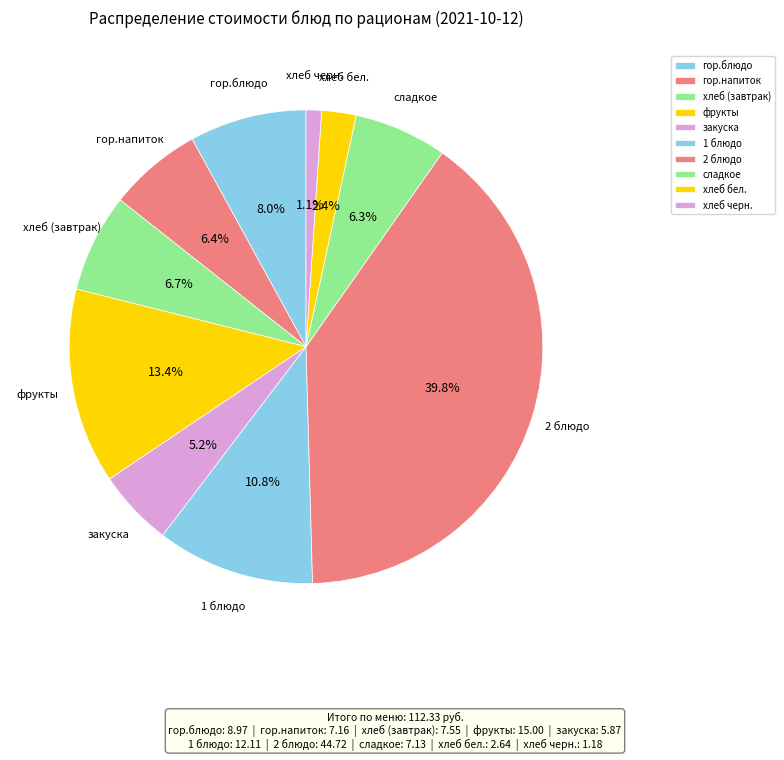

The хлеб черн. slice represents 12% of the pie. True or false?

False